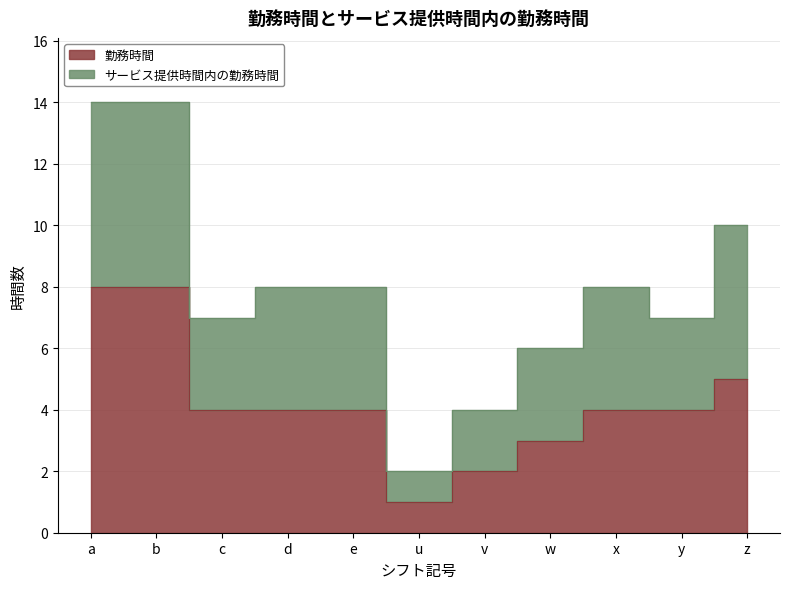

List the series in order of their overall mean, lowest first.

勤務時間, サービス提供時間内の勤務時間